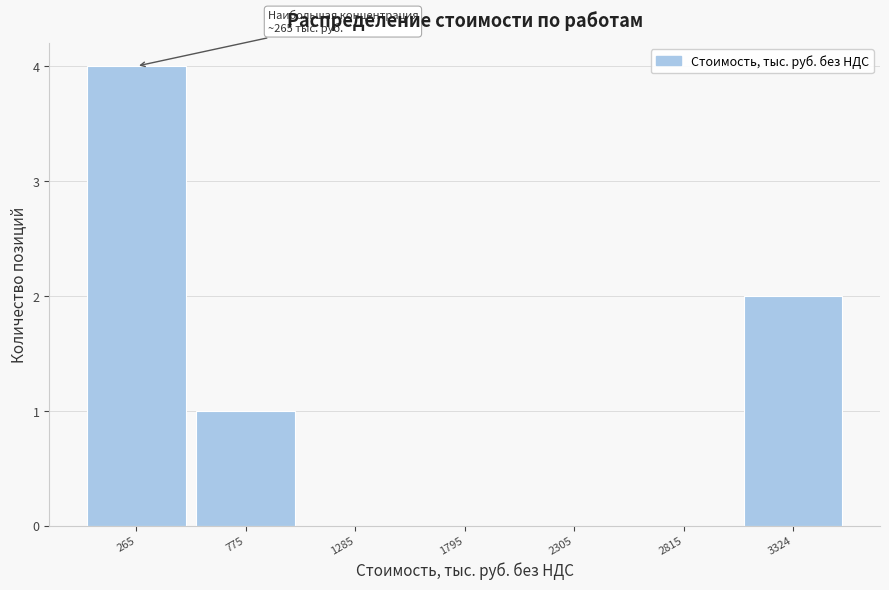

Over which range of the x-axis is the bar tallest?

0 to 500